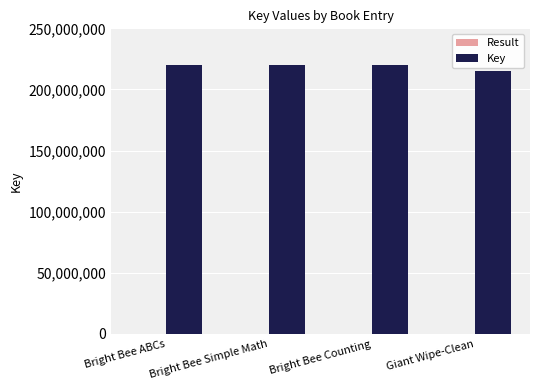

What is the spread (max minus min) of values at Bright Bee Counting?

219930767